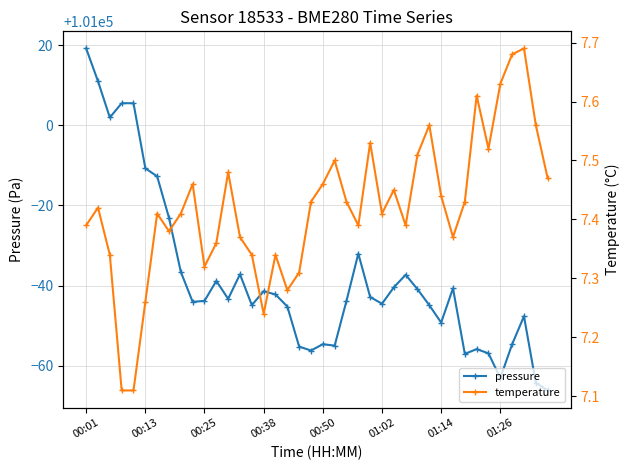

Is the value of temperature at 19 greater than the value of pressure at 29?

No